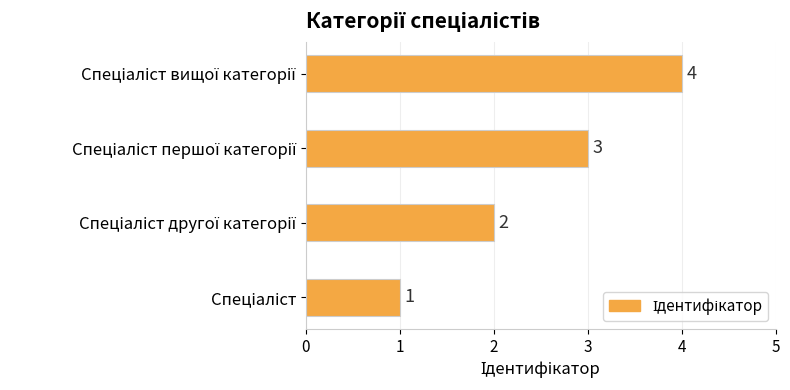

Count the values in the range 2 to 4.

3